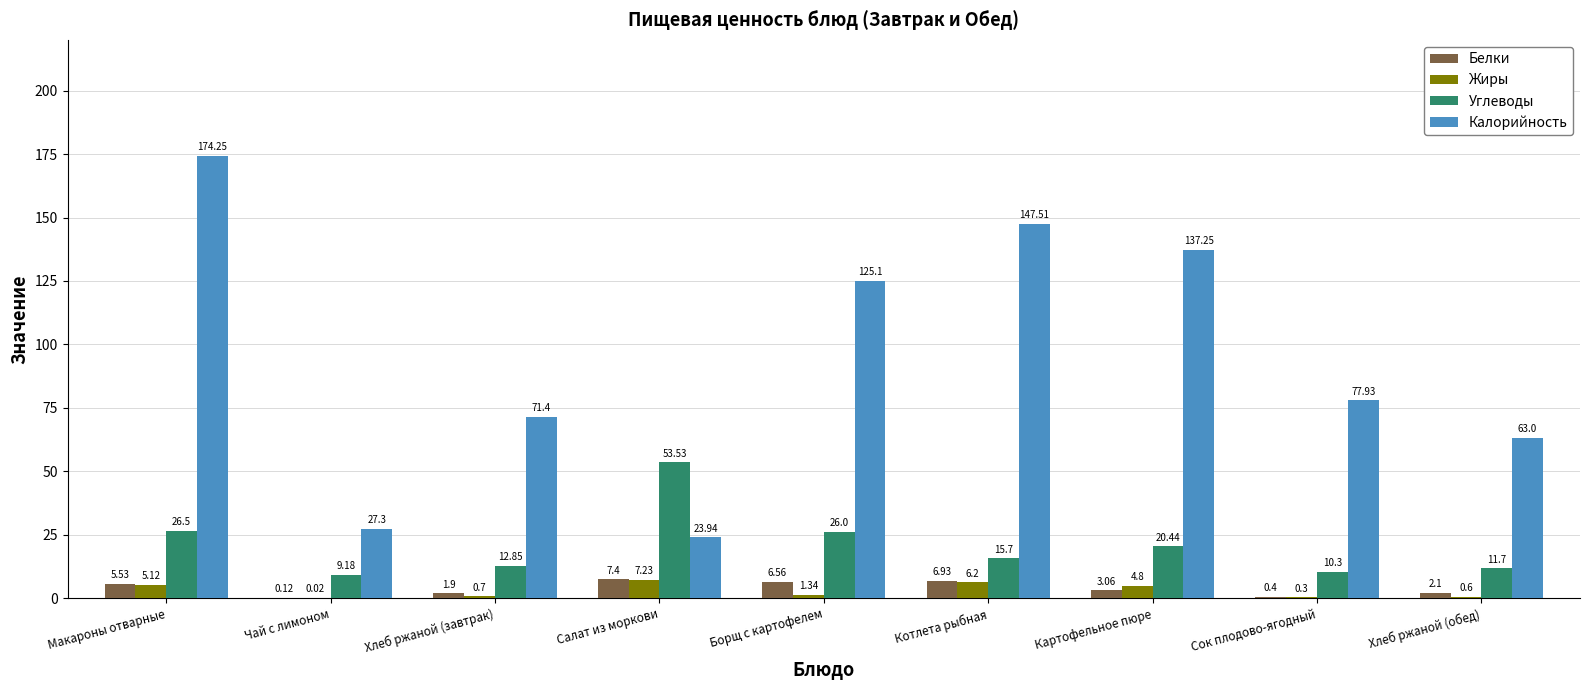

Which category has the highest value across all series?

Макароны отварные